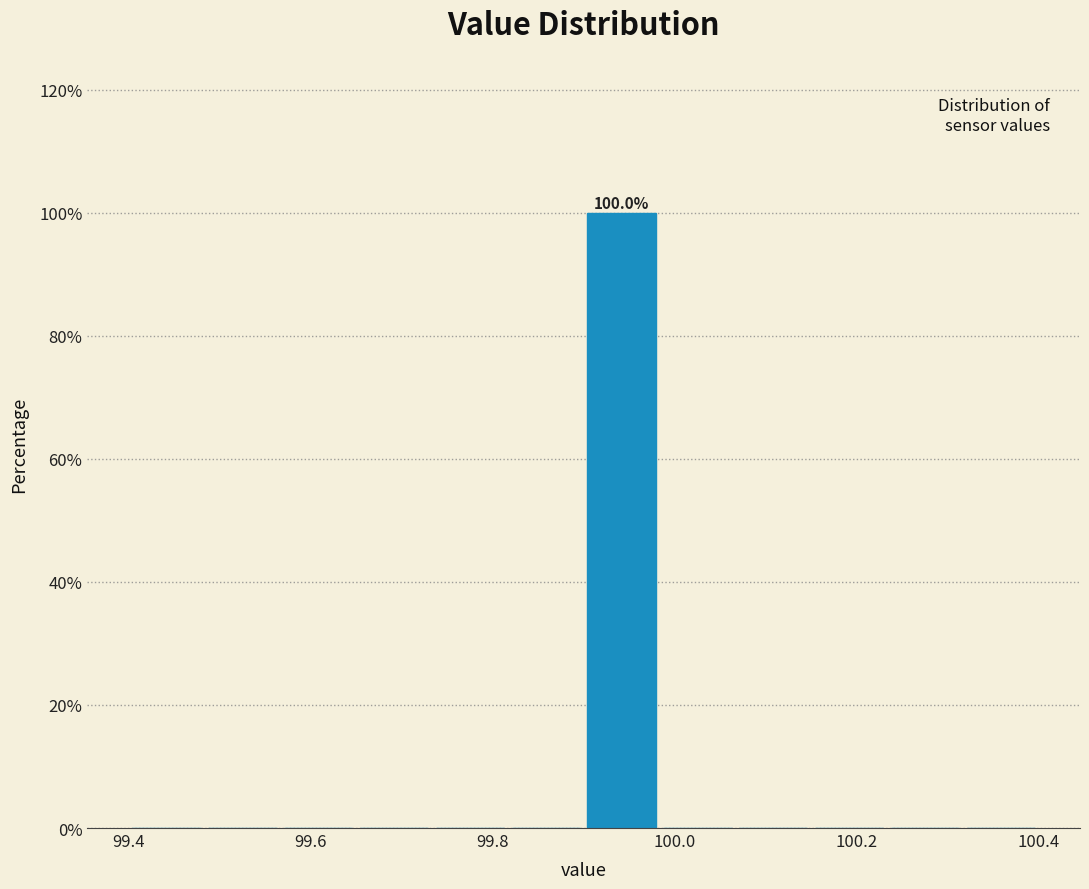

Which range on the x-axis has the tallest bar?

99.90 to 99.98